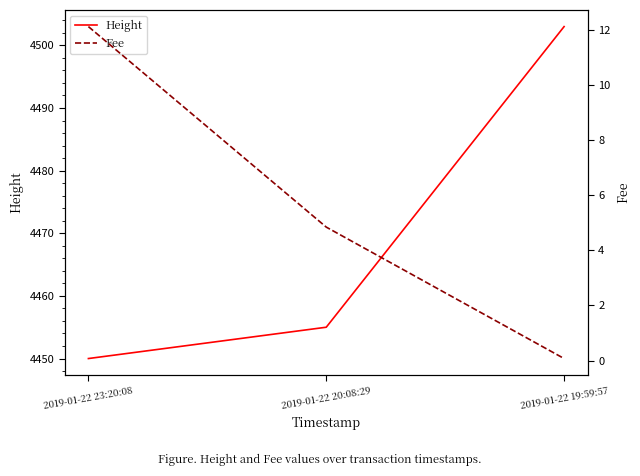

Rank the series by their maximum value, from highest to lowest.

Height, Fee